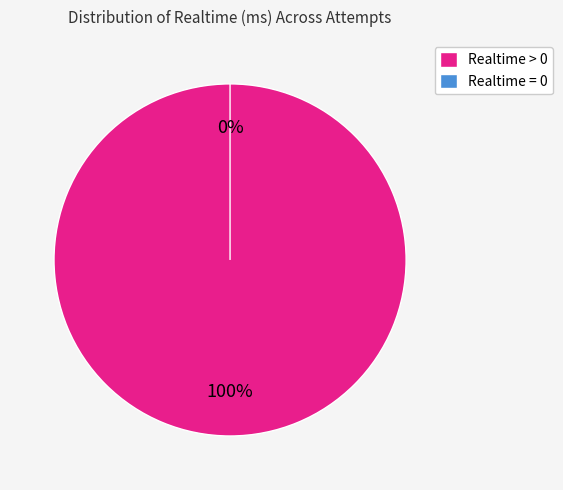

How many slices are in this pie chart?

2